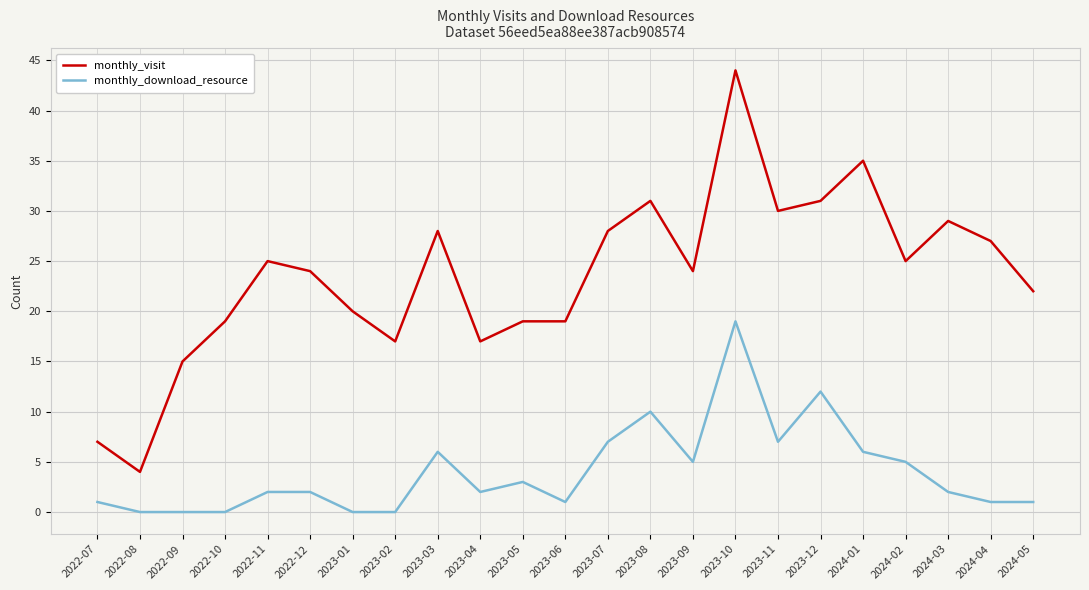

What position from the right is 2024-01?

5